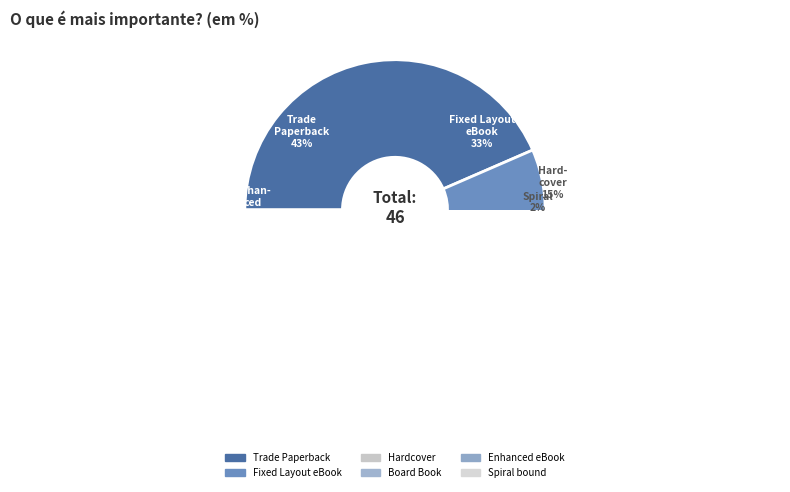

True or false: Trade Paperback accounts for 43% of the total.

True